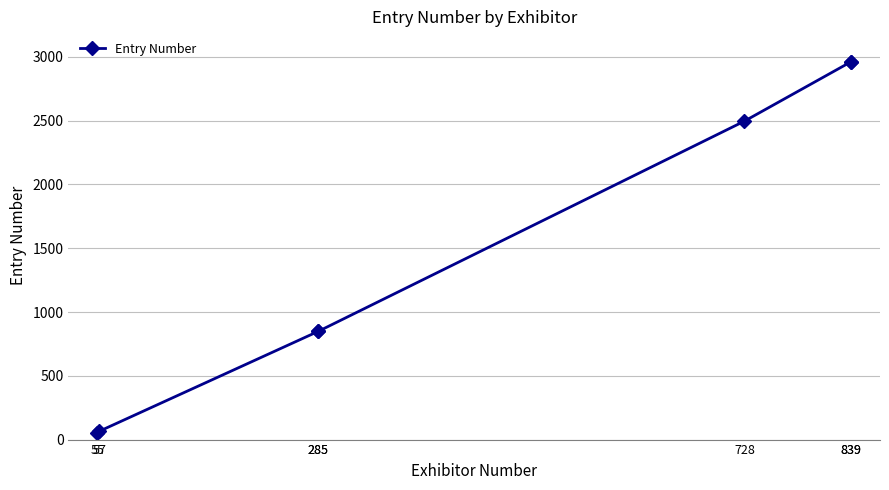

What value does the data have at 285, to the nearest 50?

850